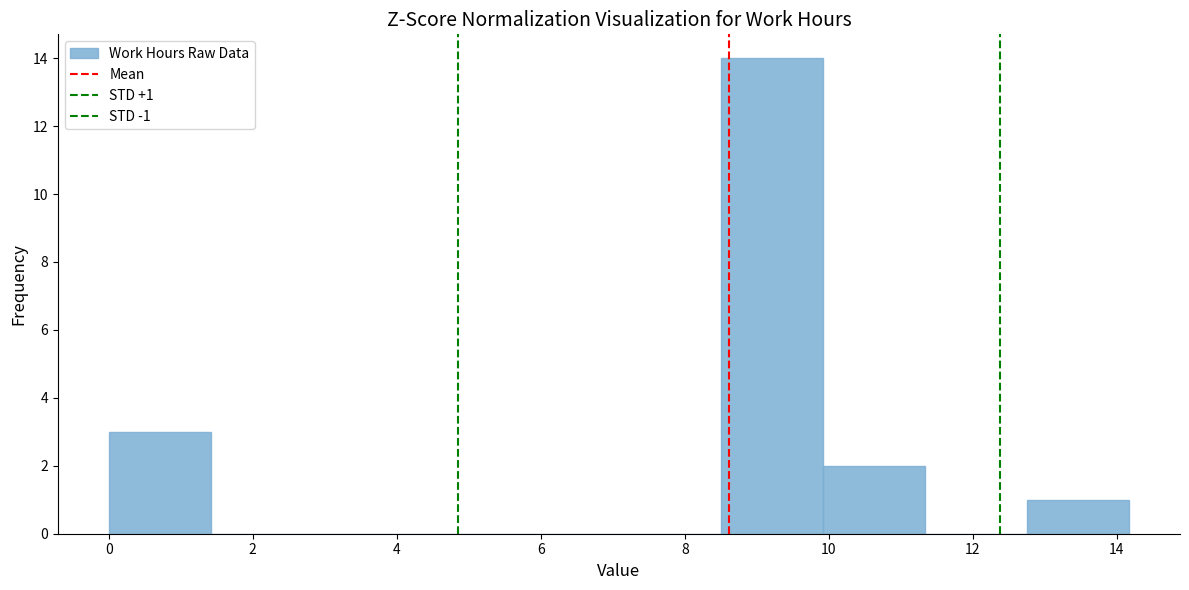

Over which range of the x-axis is the bar tallest?

8.6 to 10.0